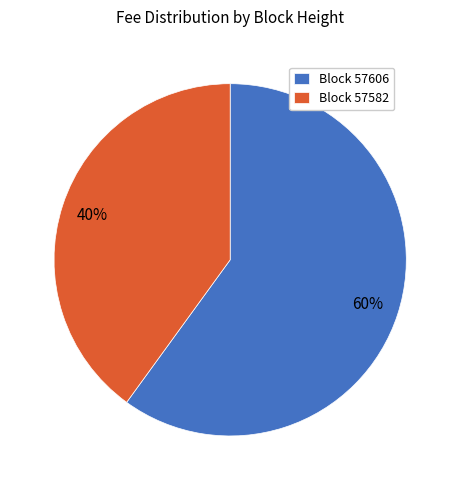

How many segments does this pie chart have?

2